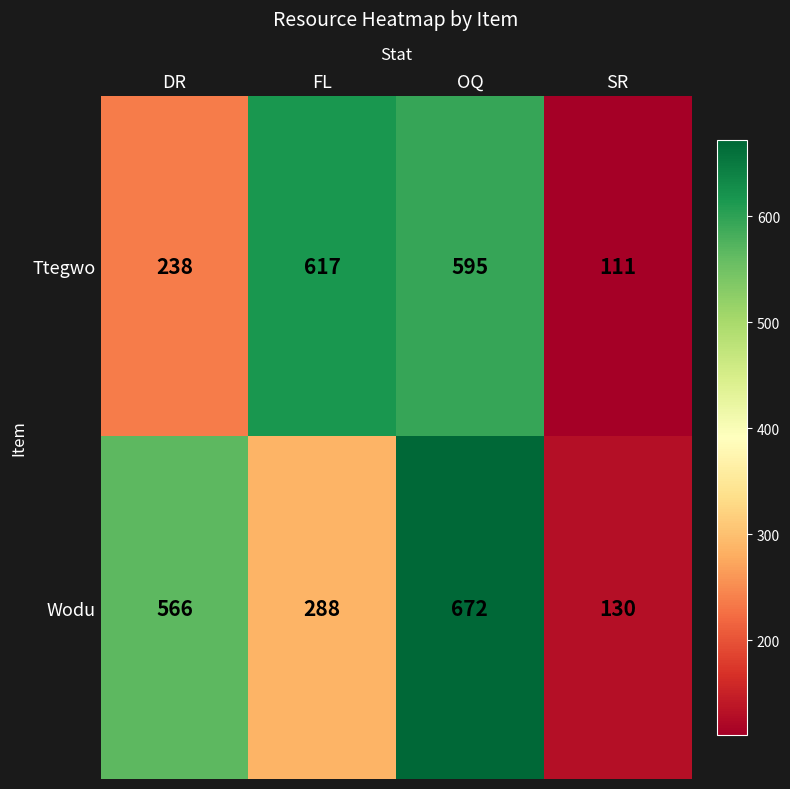

True or false: Ttegwo has a value of 183 at OQ.

False